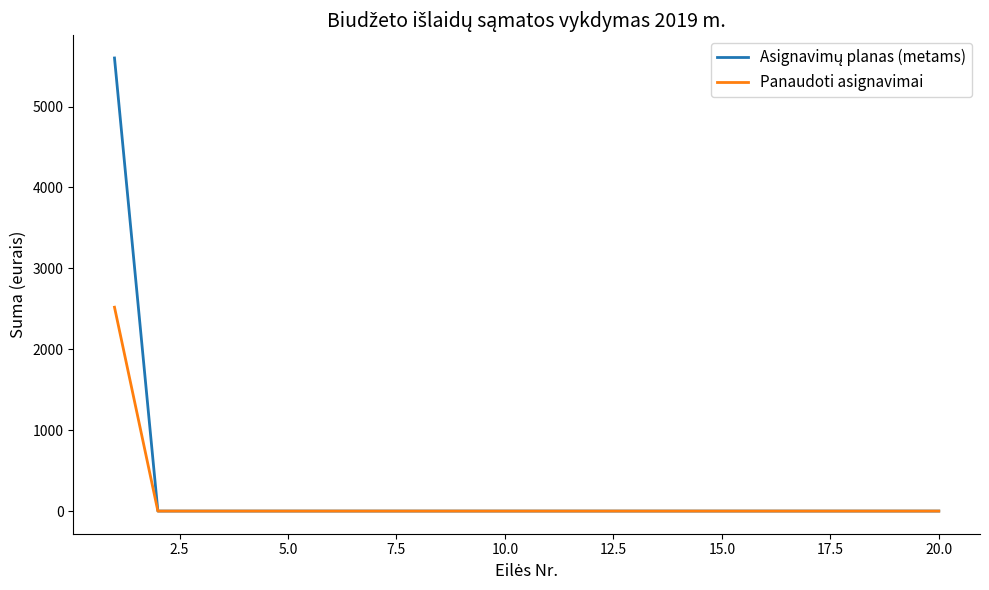

What is the highest value of the Panaudoti asignavimai series?

2519.6